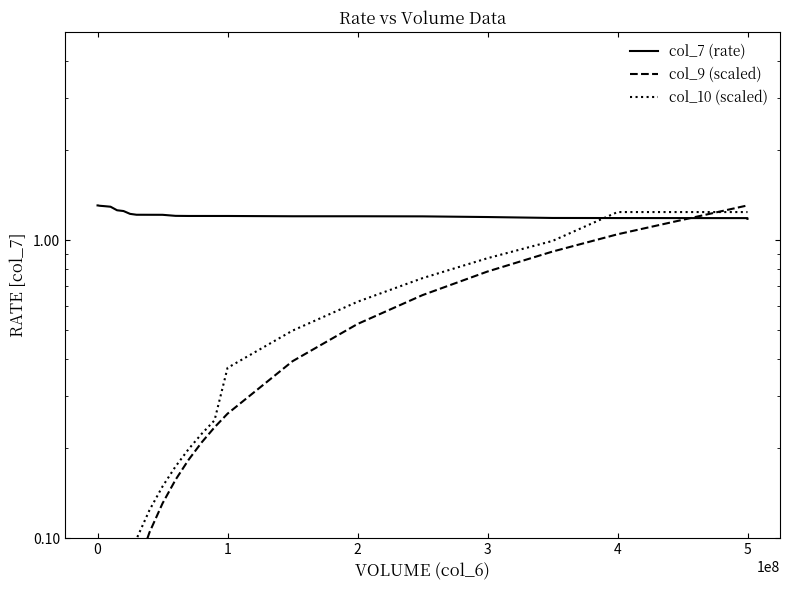

What position from the left is 2?

3